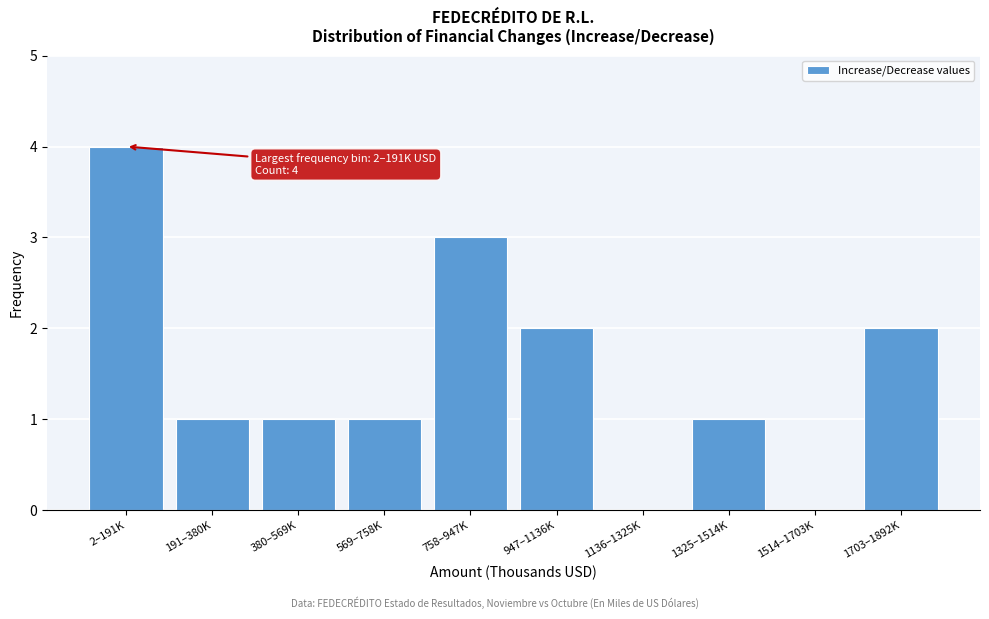

Reading left to right, what are all the values shown in this chart?

2–191K=4	191–380K=1	380–569K=1	569–758K=1	758–947K=3	947–1136K=2	1136–1325K=0	1325–1514K=1	1514–1703K=0	1703–1892K=2